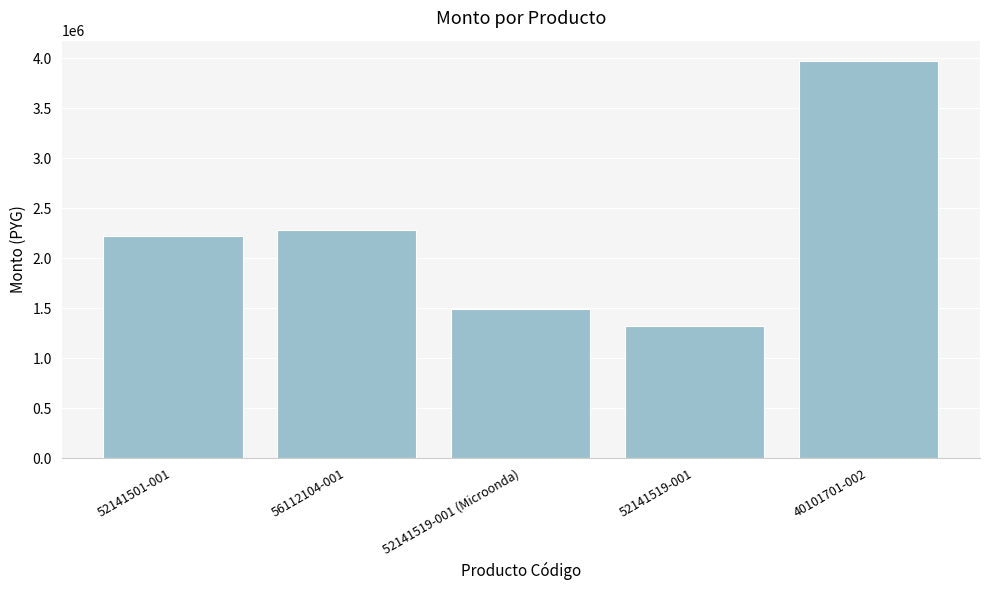

Where is the data nearest to the value 2648000?

56112104-001